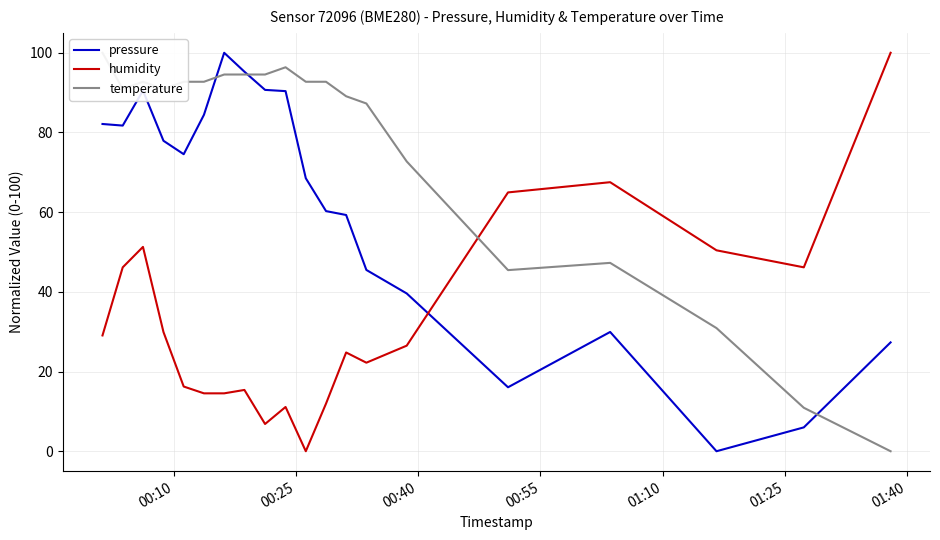

True or false: pressure and humidity intersect in this chart.

True